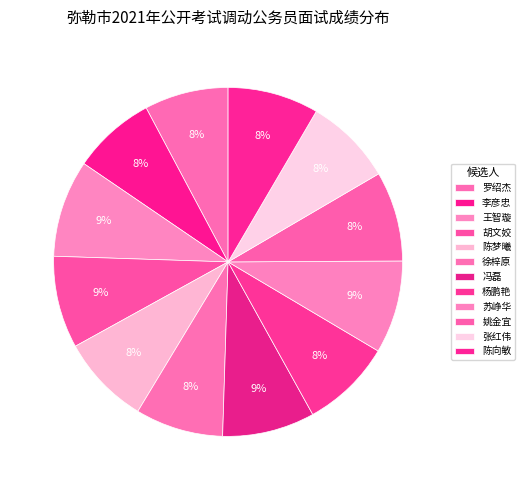

What is the change in value from 张红伟 to 陈向敏?

+2.9